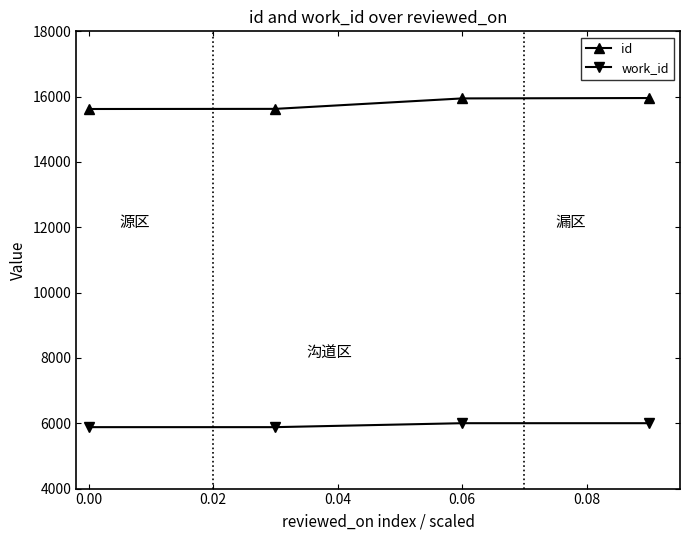

True or false: id and work_id intersect in this chart.

False